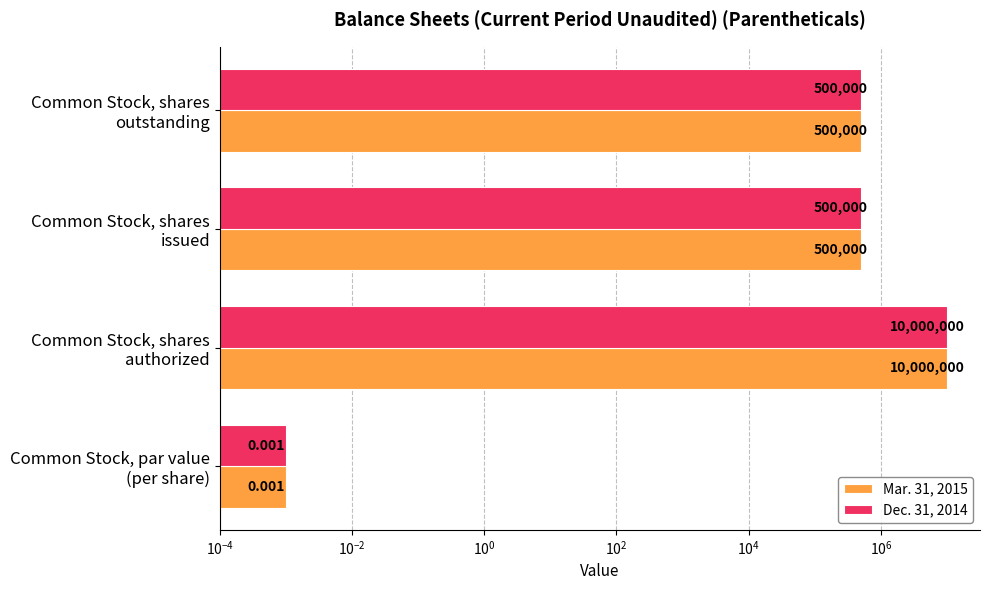

What is the difference between the maximum and minimum values in the Dec. 31, 2014 series?

10000000.0